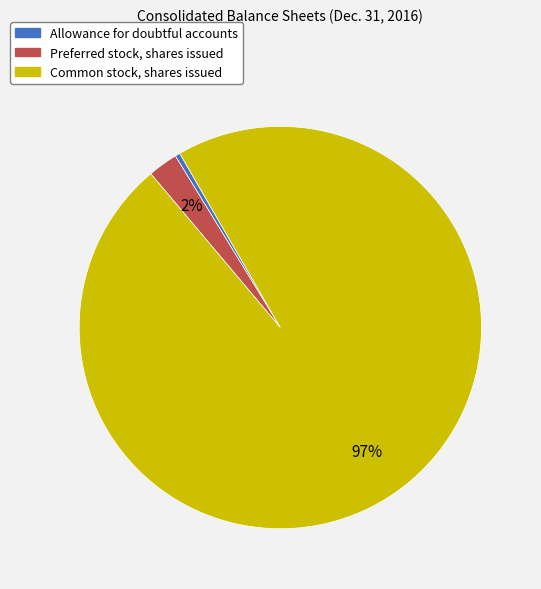

Between Preferred stock, shares issued and Allowance for doubtful accounts, which is larger?

Preferred stock, shares issued